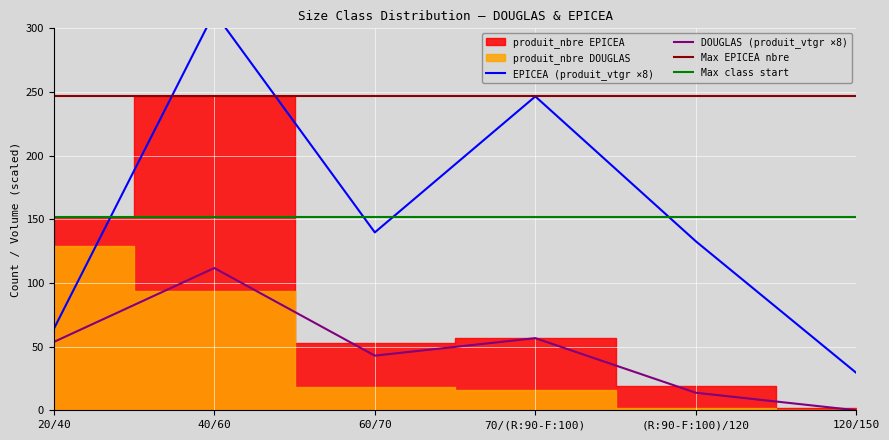

True or false: DOUGLAS (produit_vtgr ×8) has a value of 53.7 at 20/40.

True